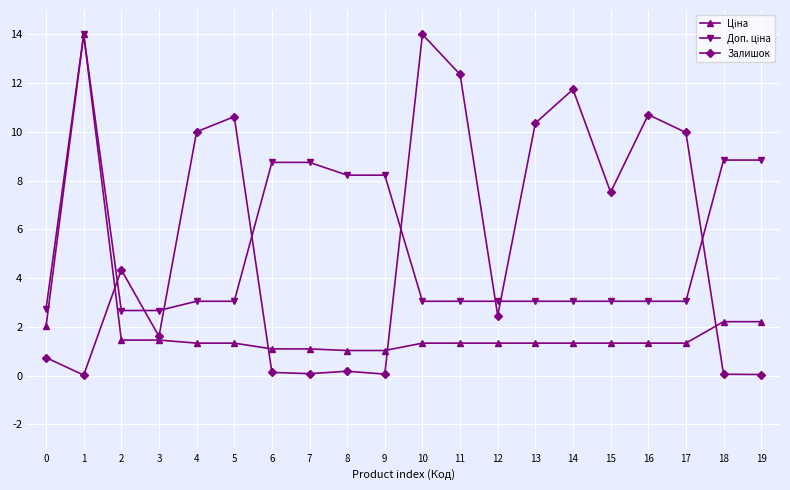

What is the difference between the highest and lowest values at 14?

10.4